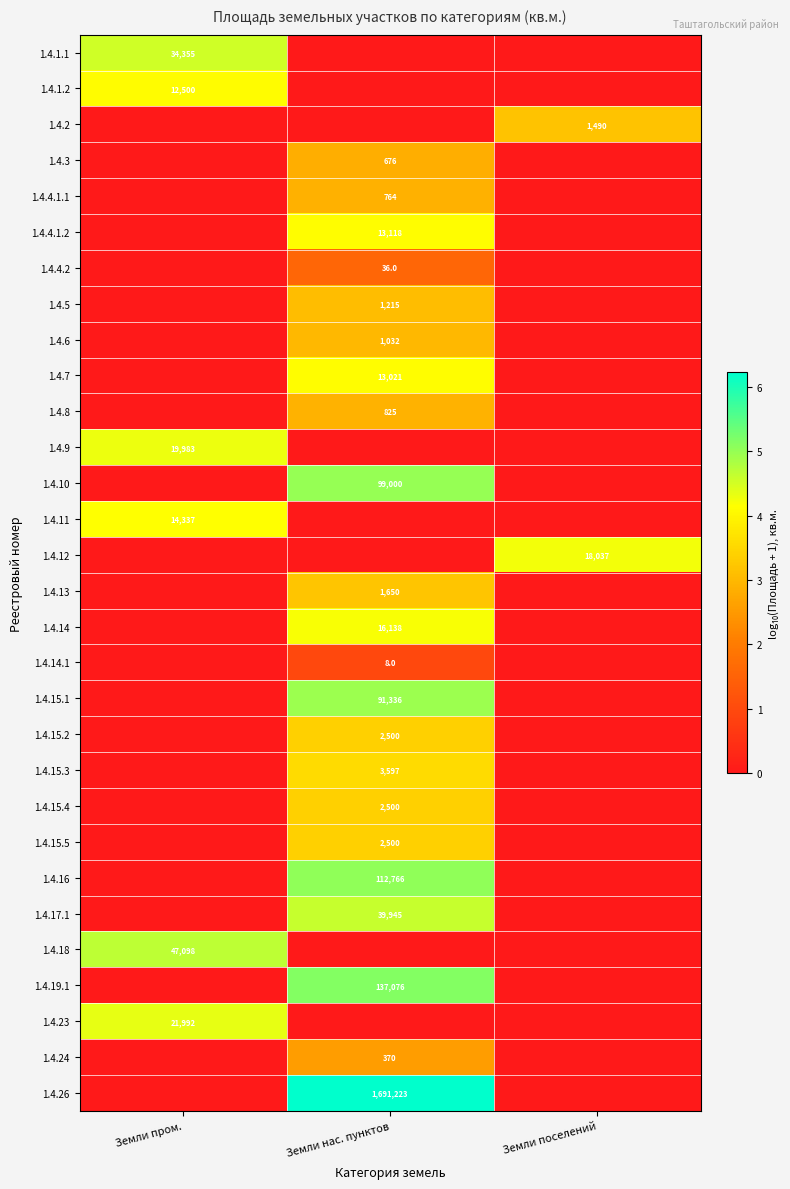

The value of 1.4.19.1 at Земли нас. пунктов is 137076. True or false?

True